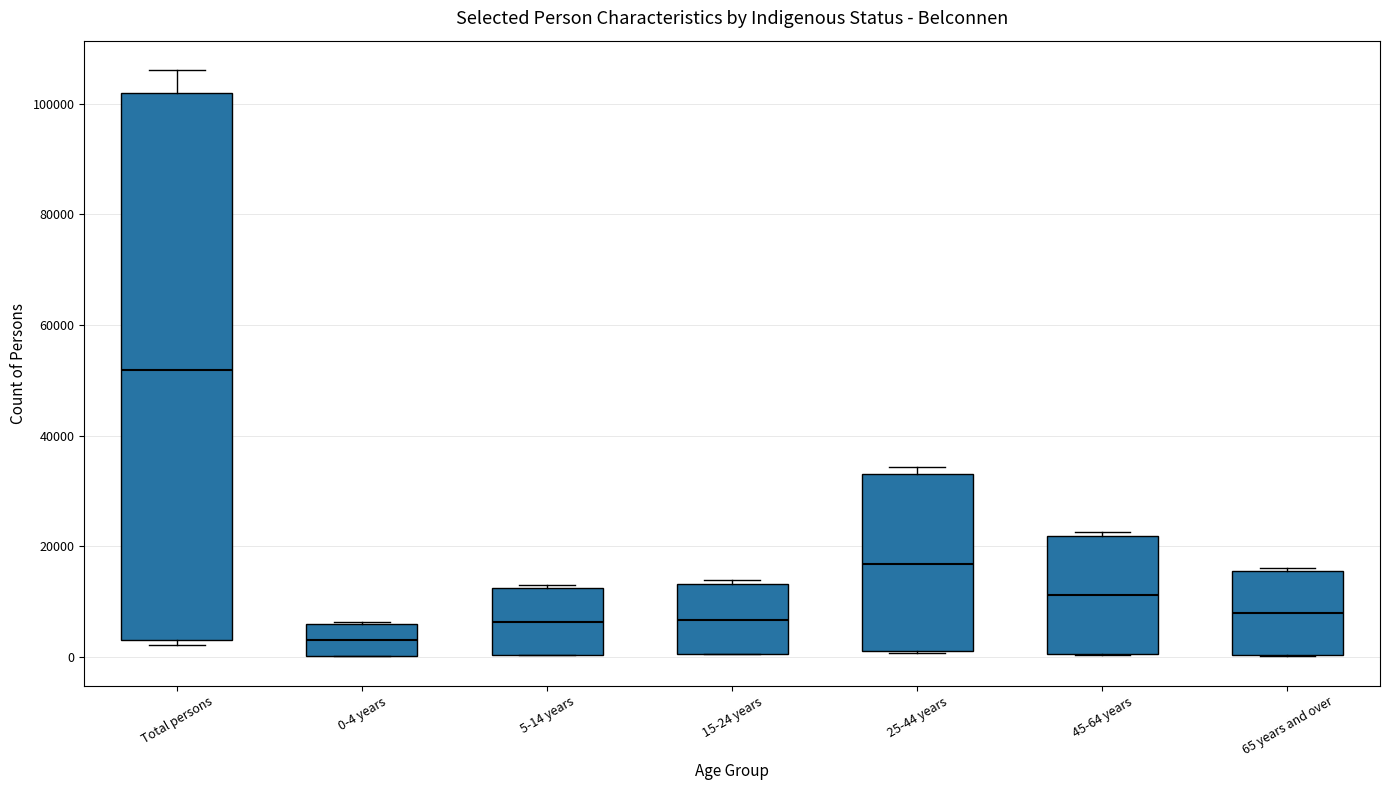

Which box is the tallest, from its lower edge to its upper edge?

Total persons